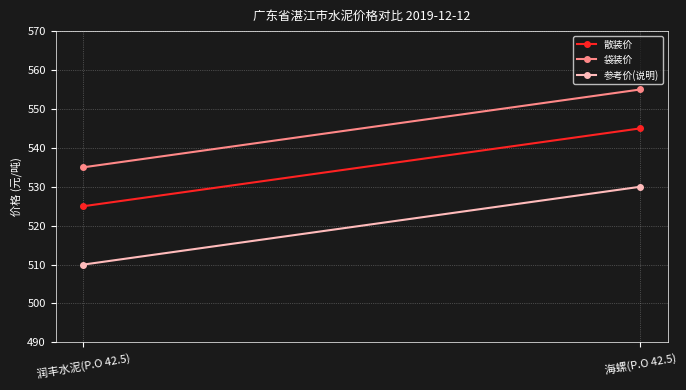

At how many categories does at least one series exceed 540?

1